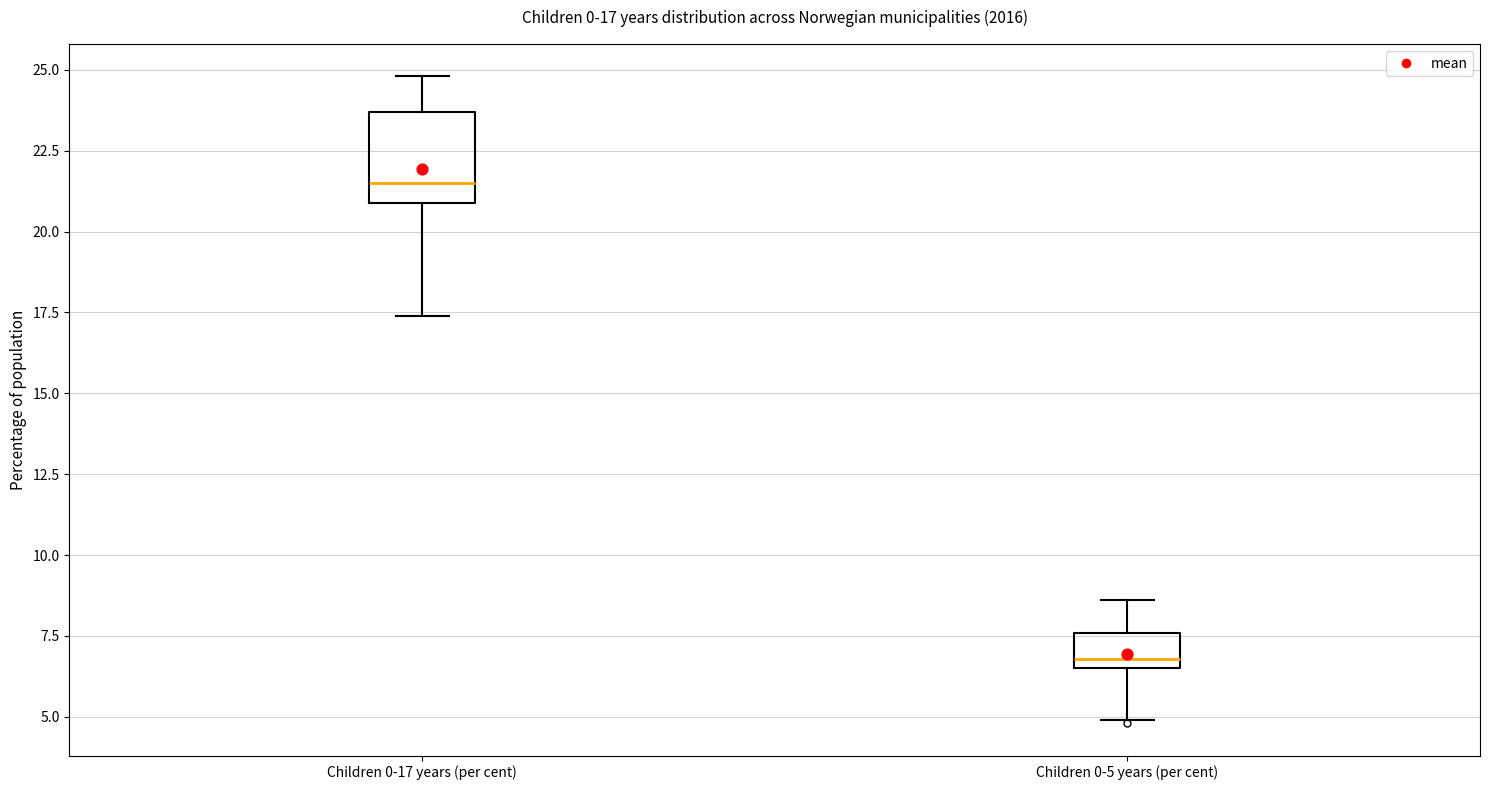

Comparing the boxes themselves (not the whiskers), which one is the tallest?

Children 0-17 years (per cent)